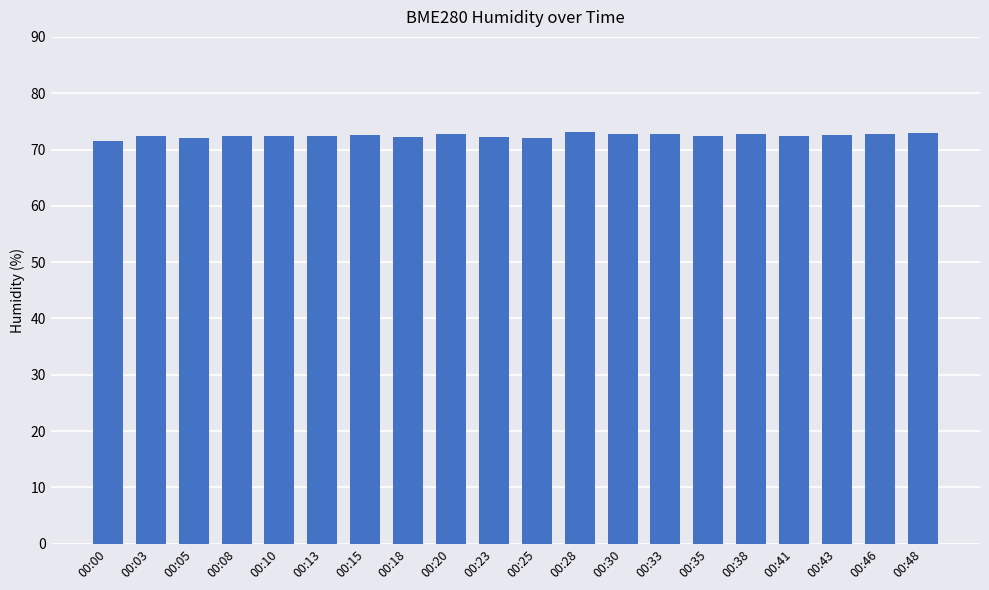

What is the average value?

72.5